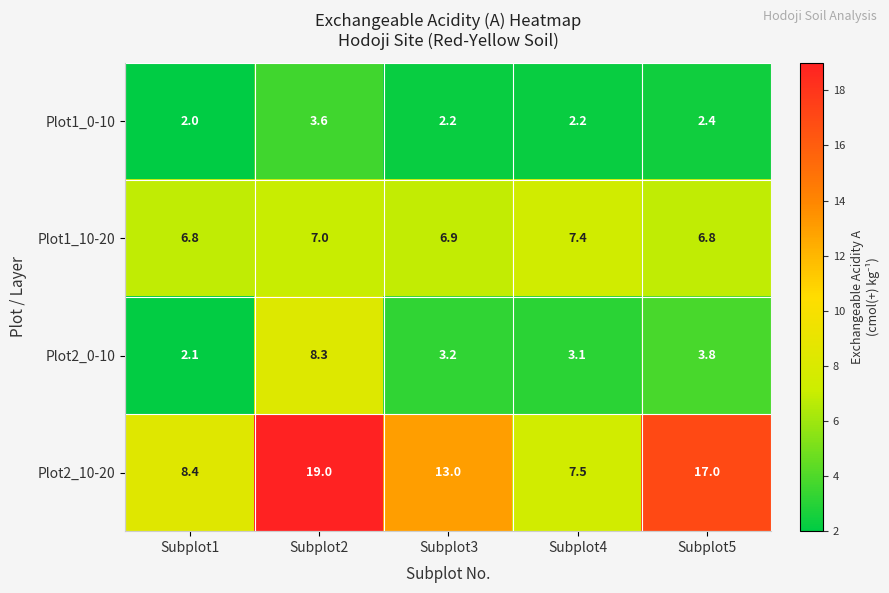

What is the sum of the Plot1_10-20 values at Subplot4 and Subplot3?

14.3